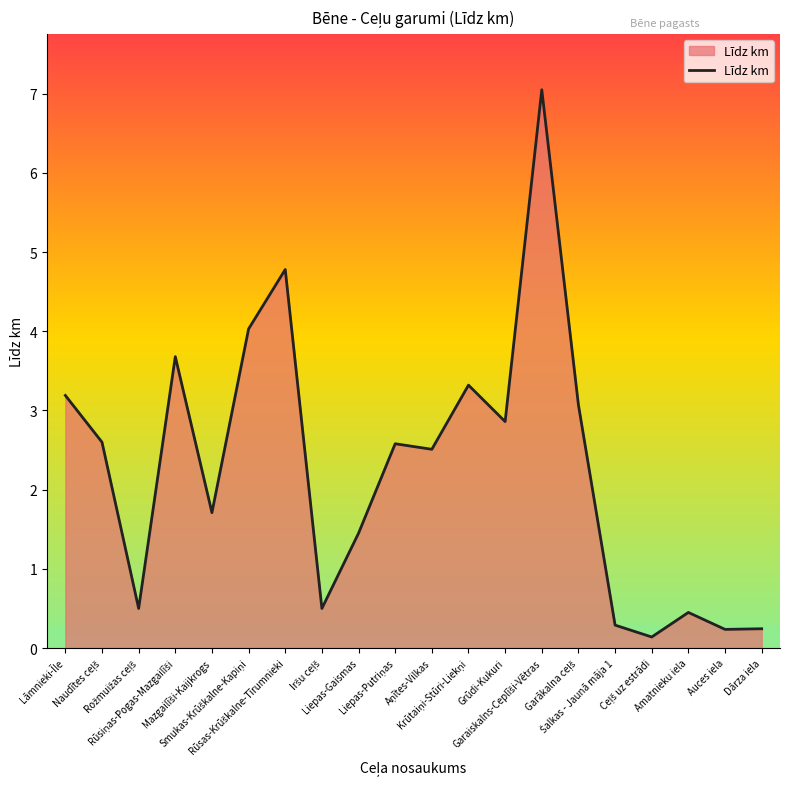

What is the difference between the maximum and minimum values?

6.9